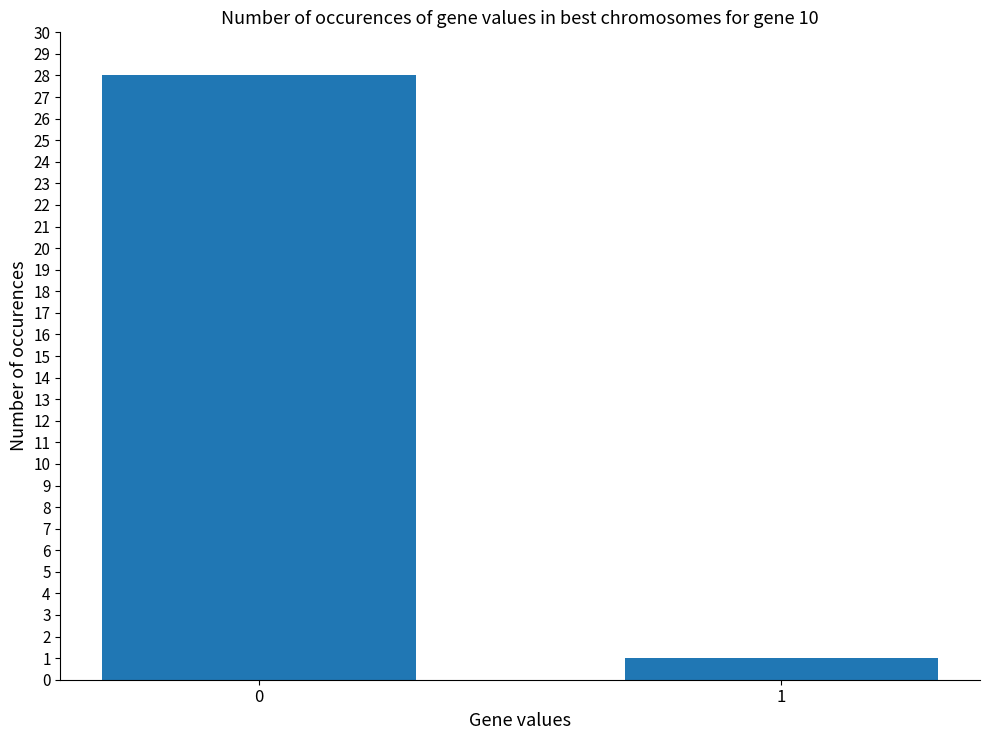

What is the change in value from 0 to 1?

-27